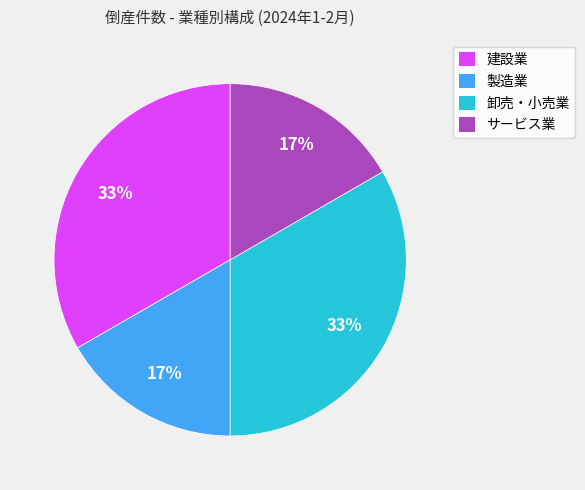

To the nearest percent, what percentage of the pie is 製造業?

17%